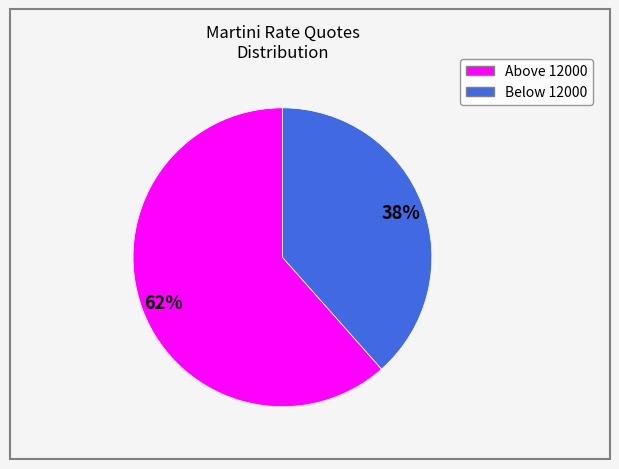

To the nearest percent, what is the average slice percentage?

50%